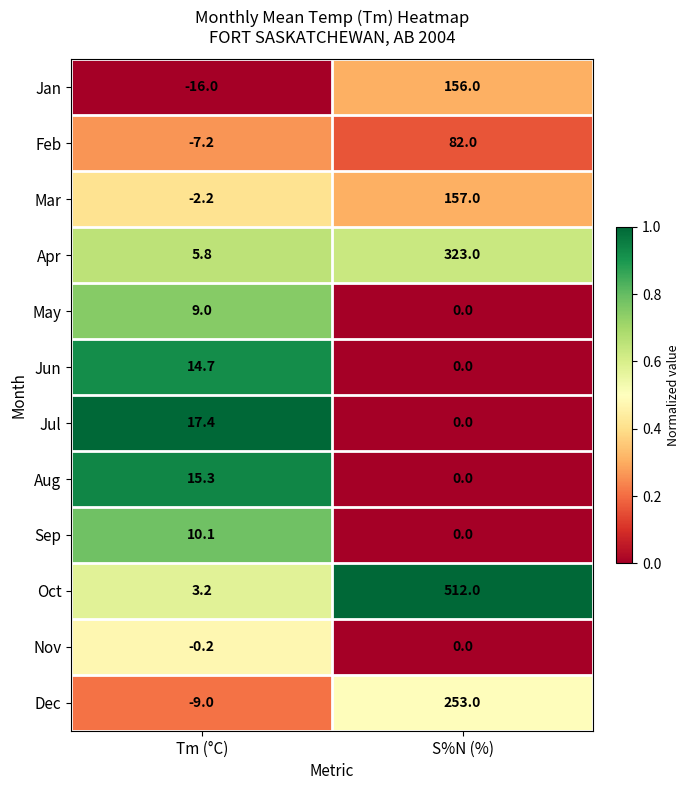

What is the average value of the Oct series?

257.6